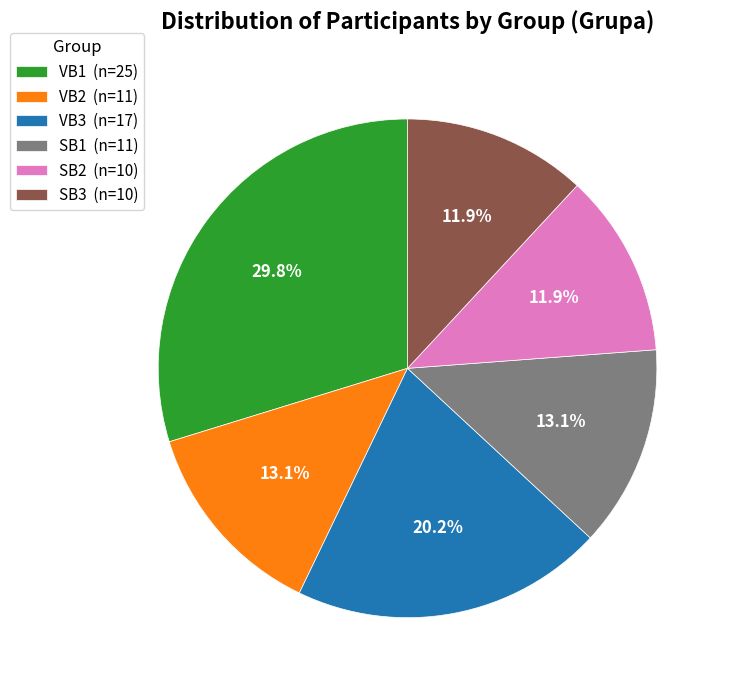

Does SB2 account for over 50% of the chart?

No